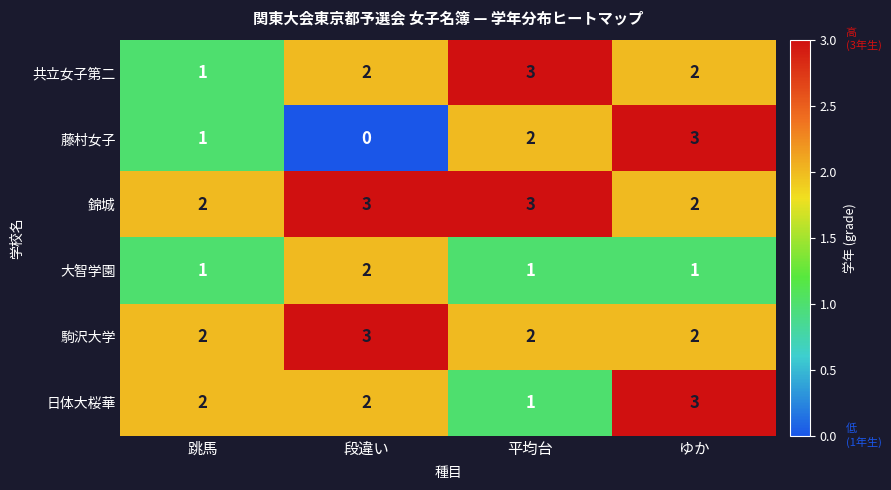

What is the difference between the highest and lowest values at 段違い?

3